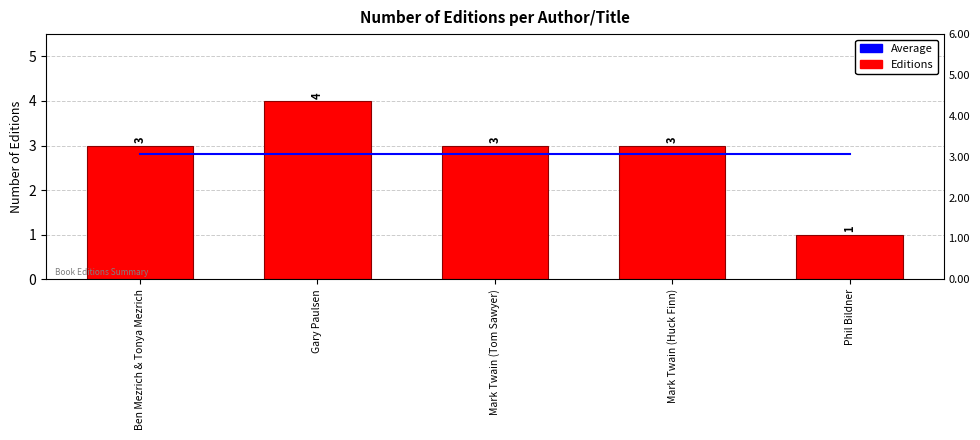

At which category does the chart reach its peak across all series?

Gary Paulsen